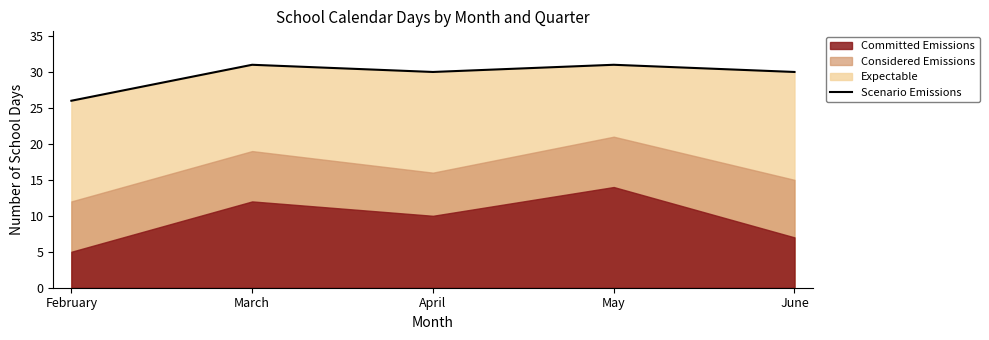

What is the difference between the values at April and March?

1